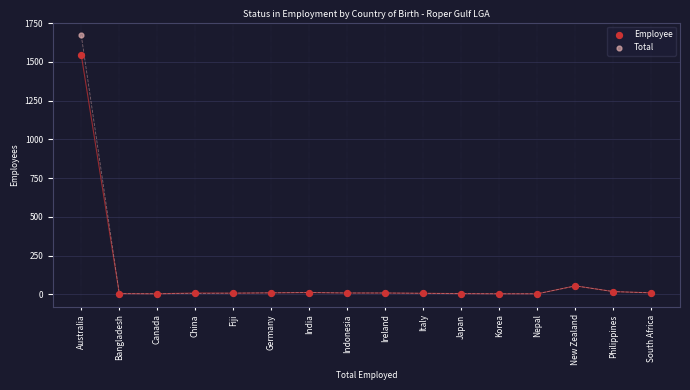

Which series has the largest Y range (max minus min)?

Total